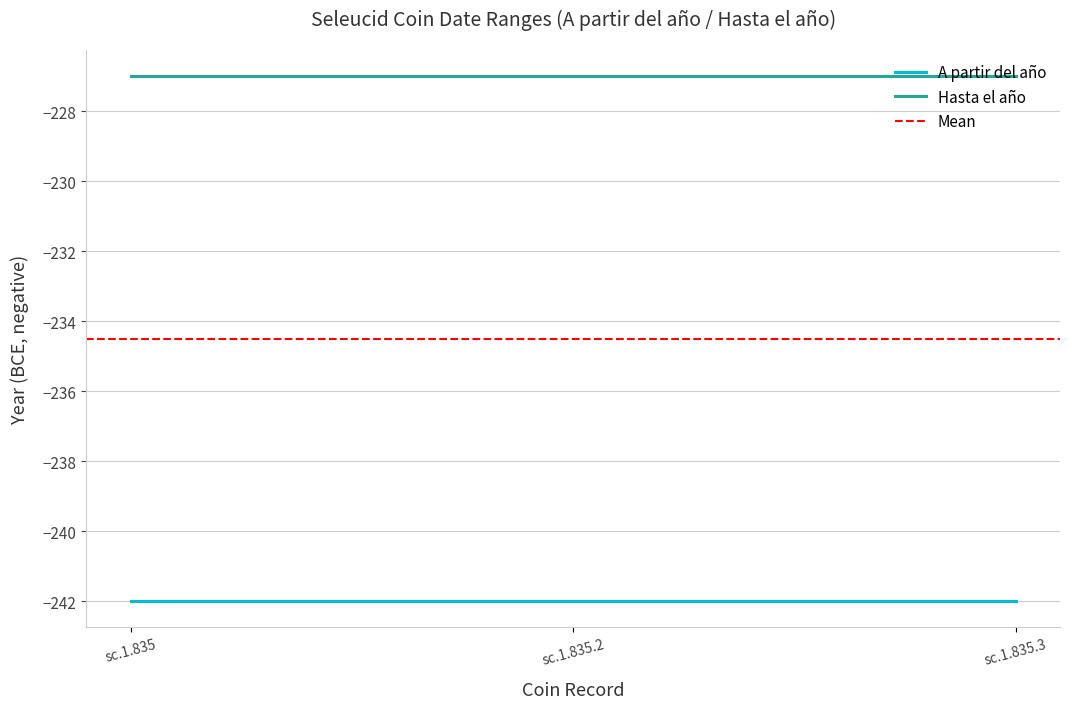

The value of A partir del año at sc.1.835 is -242. True or false?

True